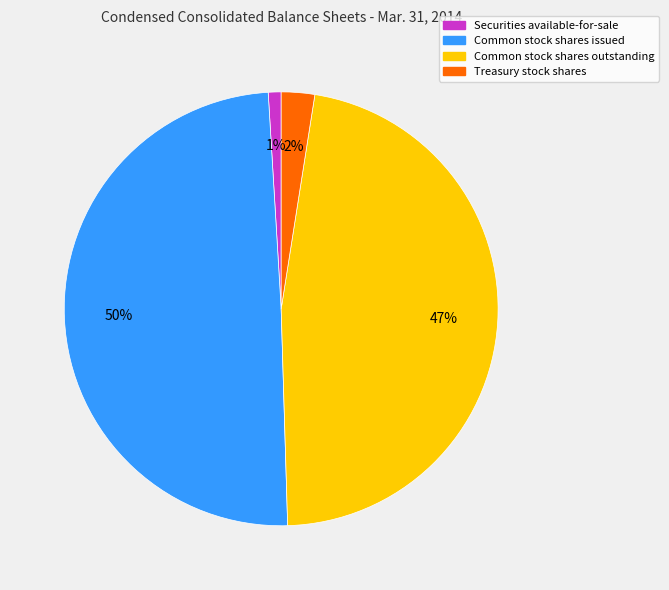

Do Common stock shares outstanding and Securities available-for-sale together represent more than half of the pie?

No